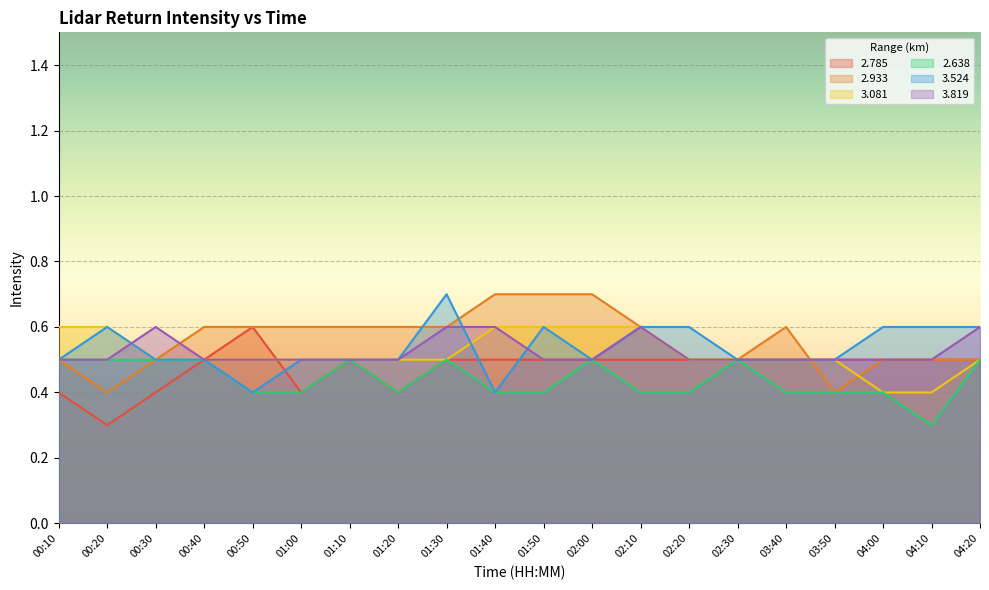

How many data points does each series have?

20